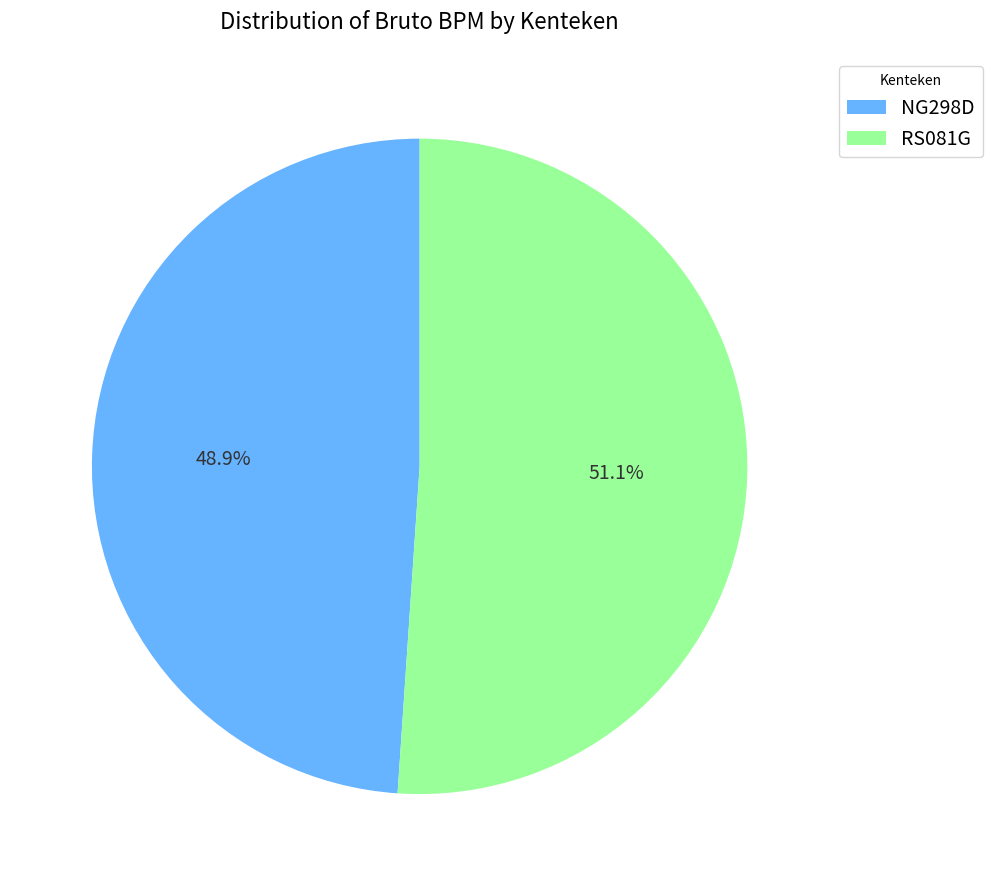

Which category has the biggest portion of the pie?

RS081G